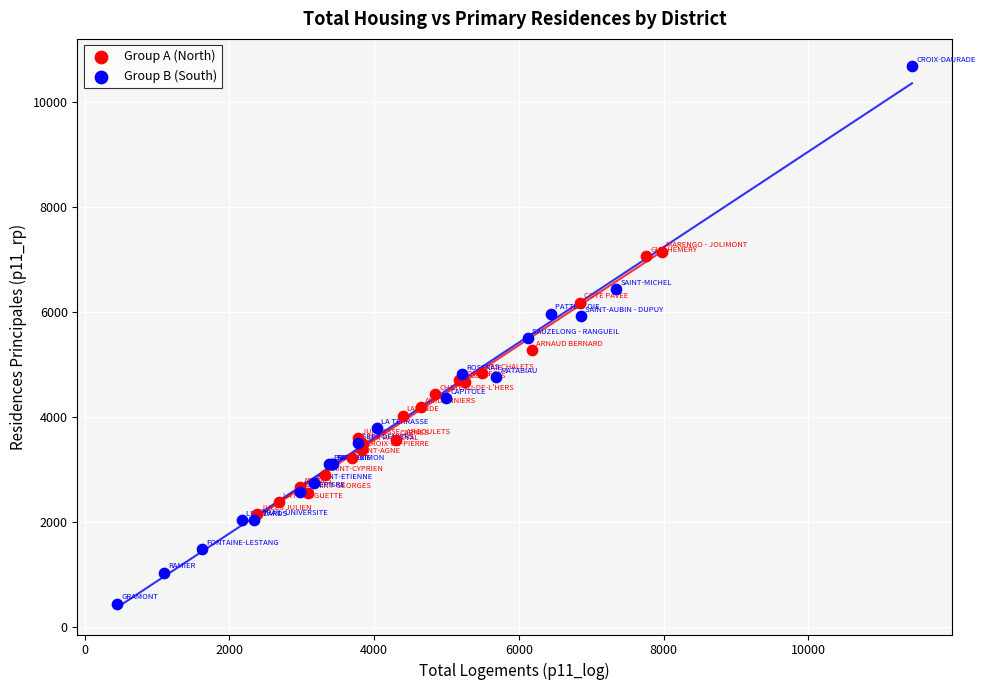

What are all the series names shown in the legend?

Group A (North), Group B (South)